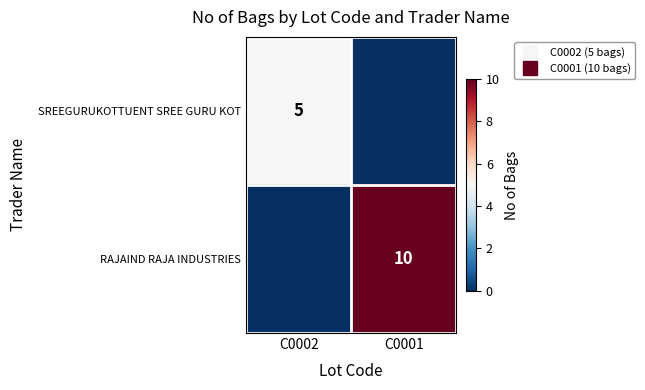

What is the difference between the highest and lowest values at C0002?

5